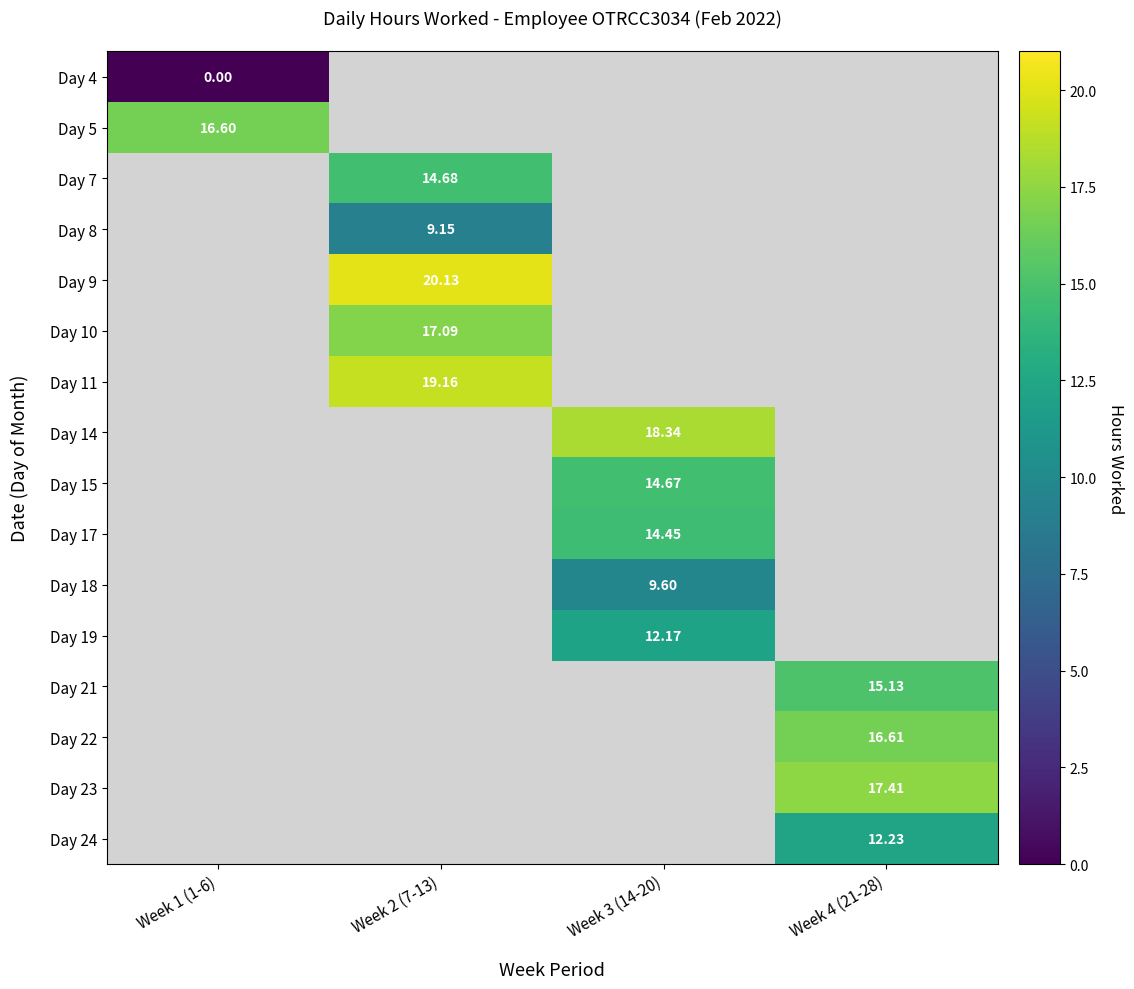

Between Week 4 (21-28) and Week 2 (7-13), which is larger?

Week 2 (7-13)